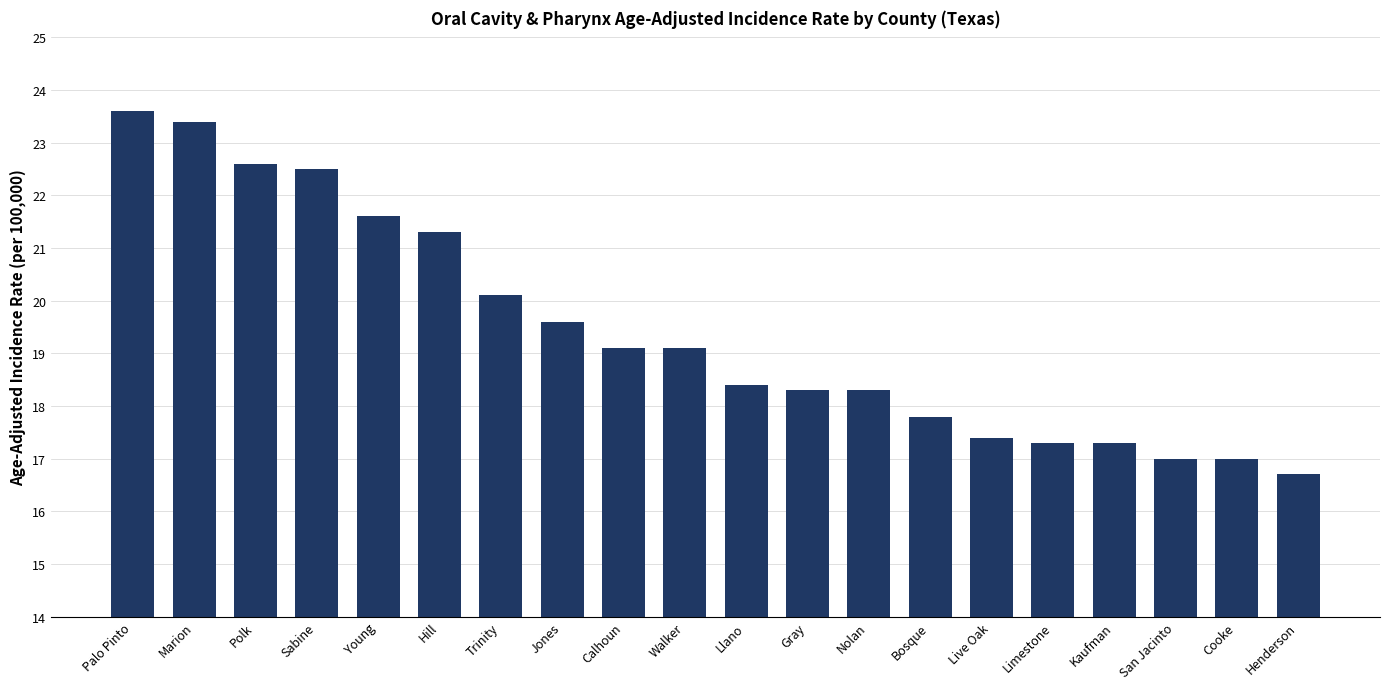

At which category does the chart reach its minimum across all series?

Henderson